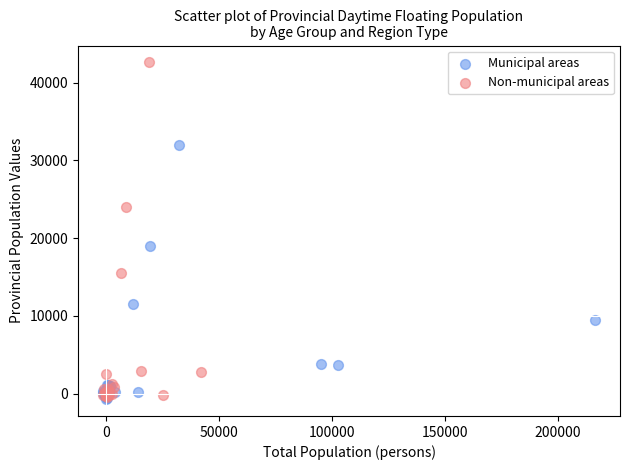

Which series contains the highest Y value?

Non-municipal areas